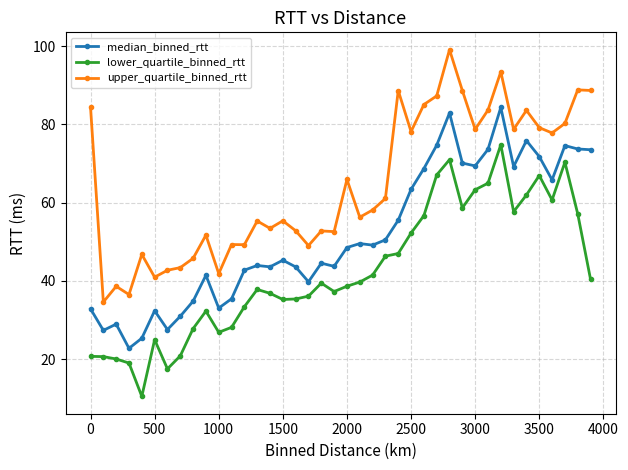

Which series has the largest total across all categories?

upper_quartile_binned_rtt